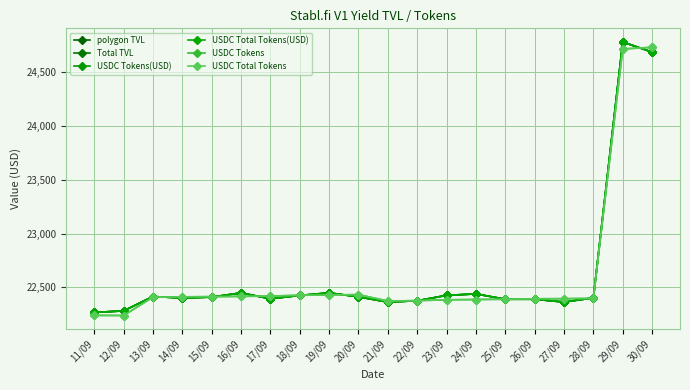

Which series changed the most between 22/09 and 23/09?

polygon TVL